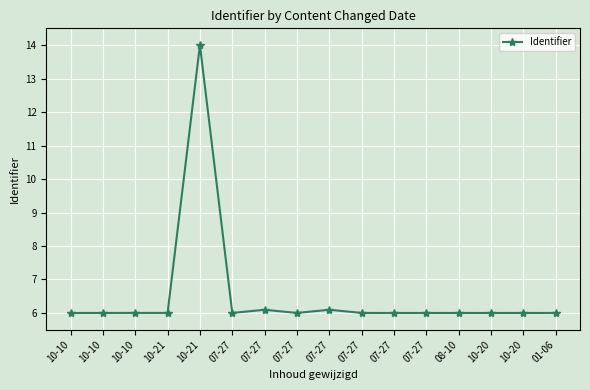

Reading left to right, transcribe all the data shown in this chart.

6.0	6.0	6.0	6.0	14.0	6.0	6.1	6.0	6.1	6.0	6.0	6.0	6.0	6.0	6.0	6.0